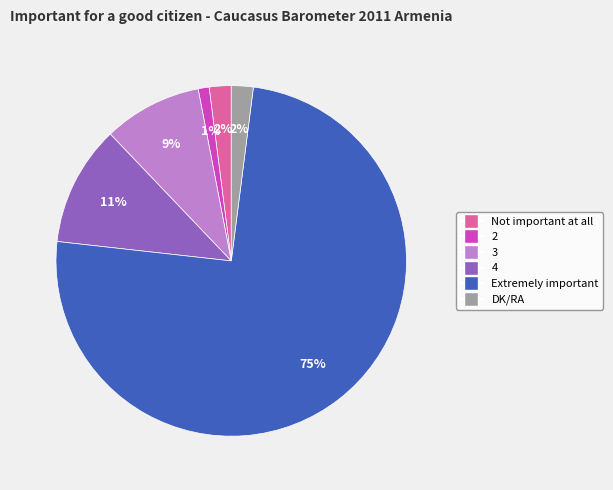

To the nearest percent, what is the combined percentage of Extremely important and 3?

84%